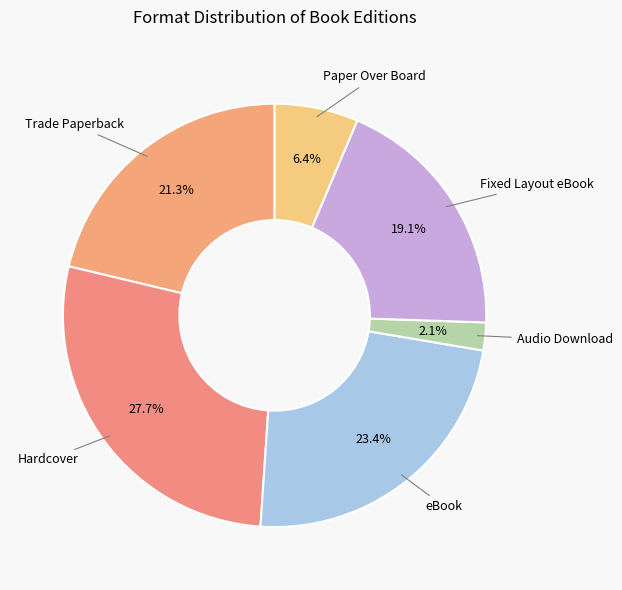

Rank the categories by value from highest to lowest.

Hardcover, eBook, Trade Paperback, Fixed Layout eBook, Paper Over Board, Audio Download